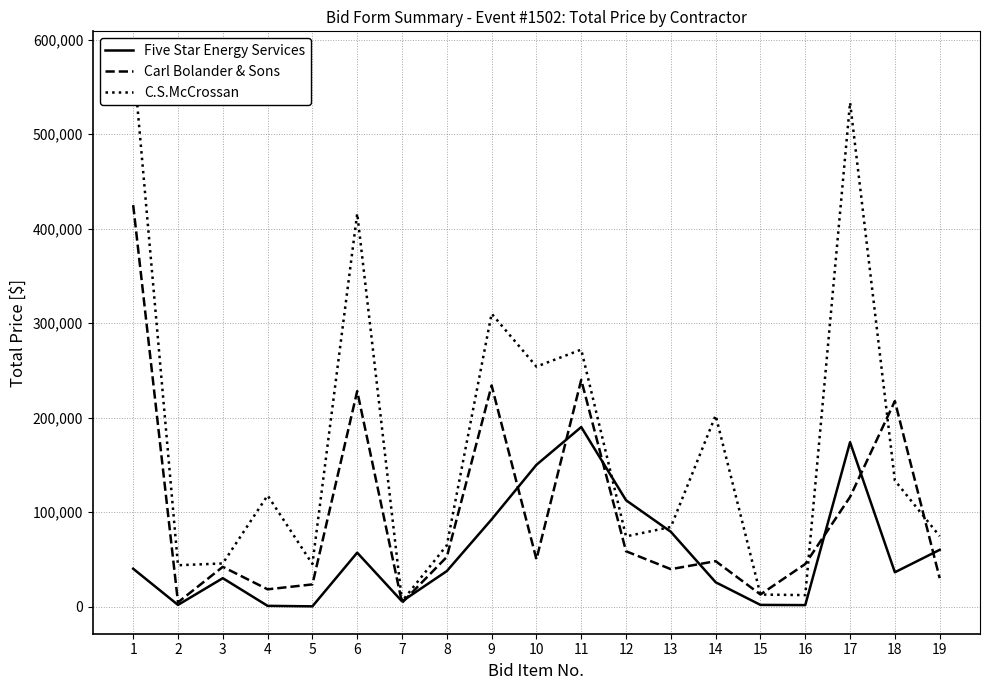

The value of Carl Bolander & Sons at 10 is 15996. True or false?

False